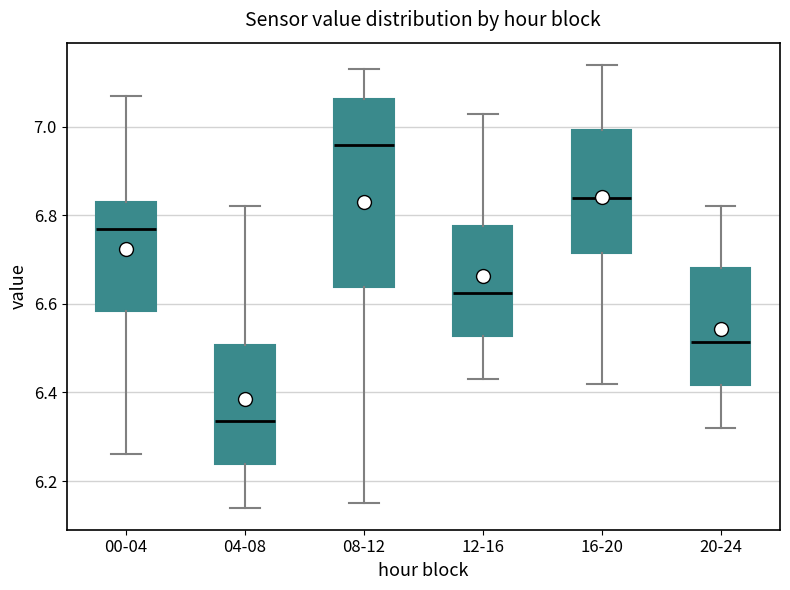

Reading left to right, transcribe this box plot: for each box, give where its median line is, the range the box spans, and where its two whiskers end, as read against the y-axis. The values are not printed on the chart, so give them approximately, as read against the axis.

00-04: median 6.78, box 6.58 to 6.84, whiskers 6.26 to 7.08
04-08: median 6.34, box 6.24 to 6.50, whiskers 6.14 to 6.82
08-12: median 6.96, box 6.64 to 7.06, whiskers 6.16 to 7.14
12-16: median 6.62, box 6.52 to 6.78, whiskers 6.44 to 7.04
16-20: median 6.84, box 6.72 to 7.00, whiskers 6.42 to 7.14
20-24: median 6.52, box 6.42 to 6.68, whiskers 6.32 to 6.82